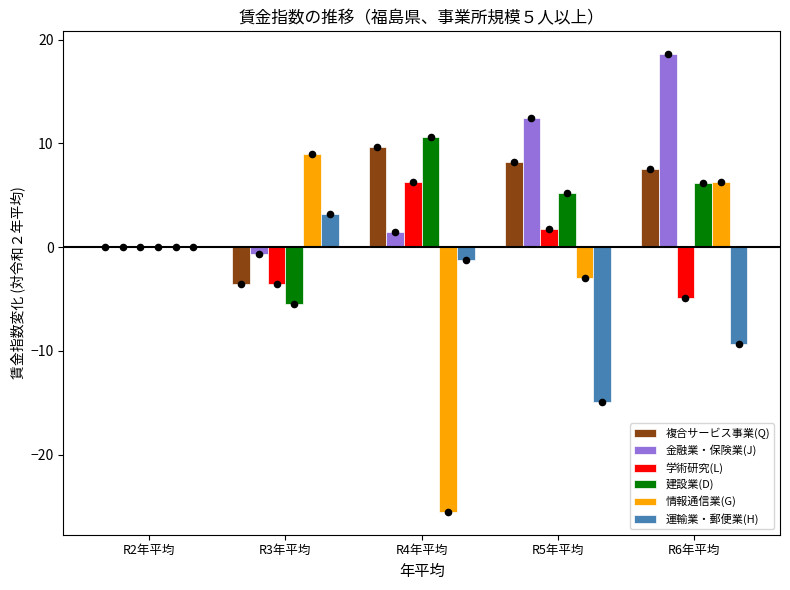

Which series reaches the maximum Y coordinate?

金融業・保険業(J)